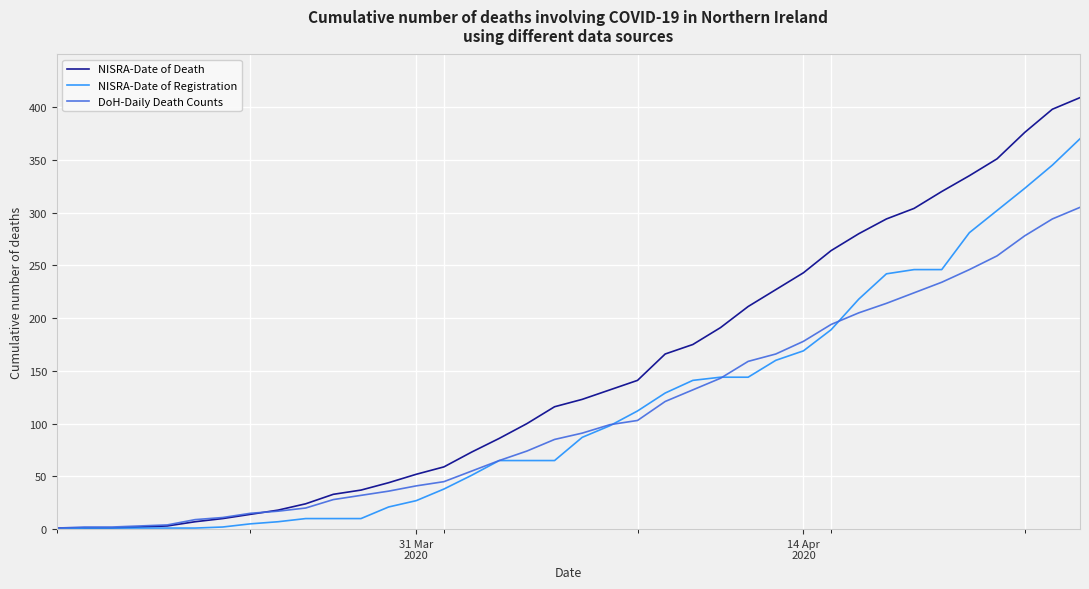

What is the maximum value for DoH-Daily Death Counts?

305